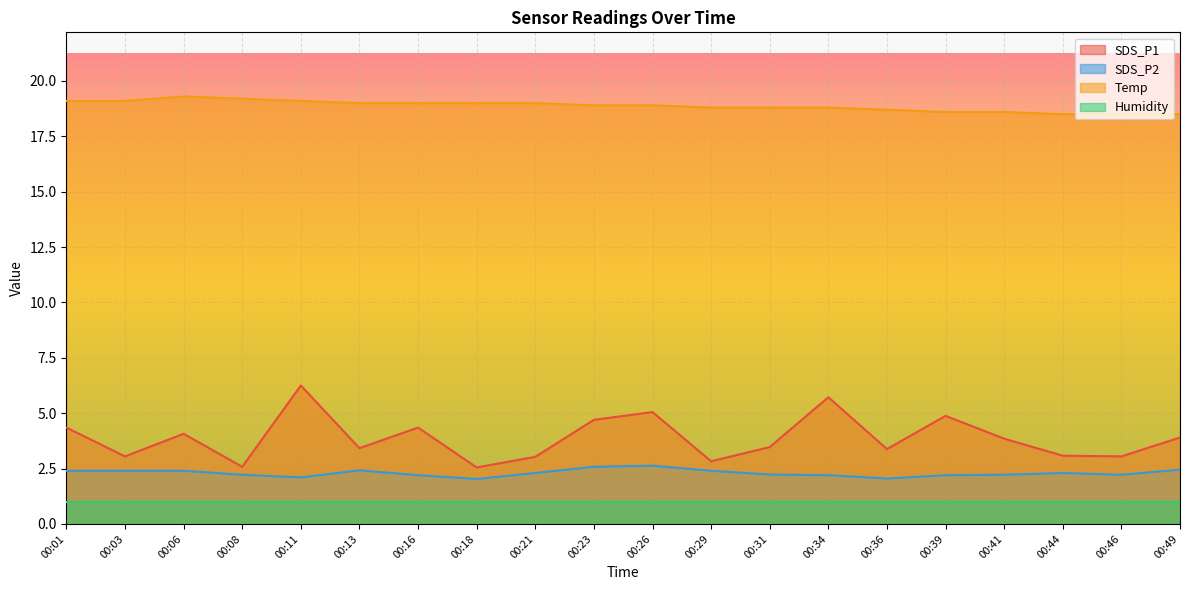

What are all the series names shown in the legend?

SDS_P1, SDS_P2, Temp, Humidity